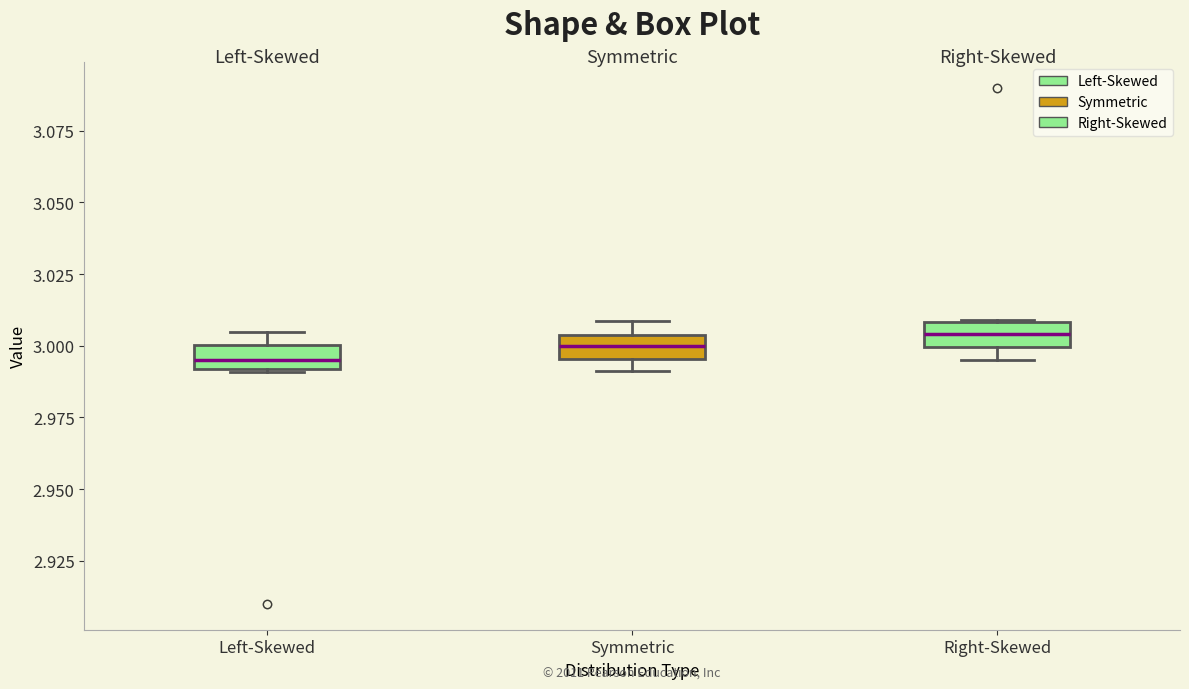

Reading left to right, read every box against the y-axis: the position of its median line, the range the box covers, and the ends of its whiskers. The values are not printed on the chart, so give them approximately, as read against the axis.

Left-Skewed: median 2.995, box 2.990 to 3.000, whiskers 2.990 to 3.005
Symmetric: median 3.000, box 2.995 to 3.005, whiskers 2.990 to 3.010
Right-Skewed: median 3.005, box 3.000 to 3.010, whiskers 2.995 to 3.010